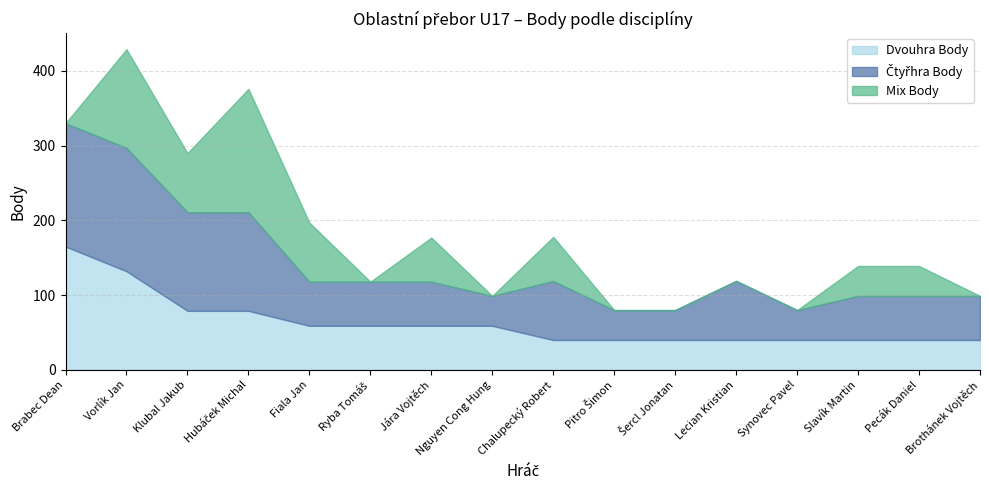

What position from the right is Brothánek Vojtěch?

1